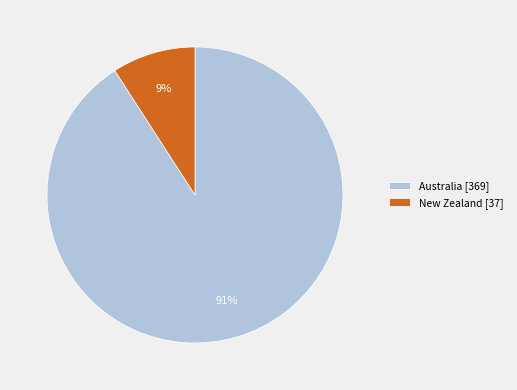

What is the largest slice in the pie chart?

Australia